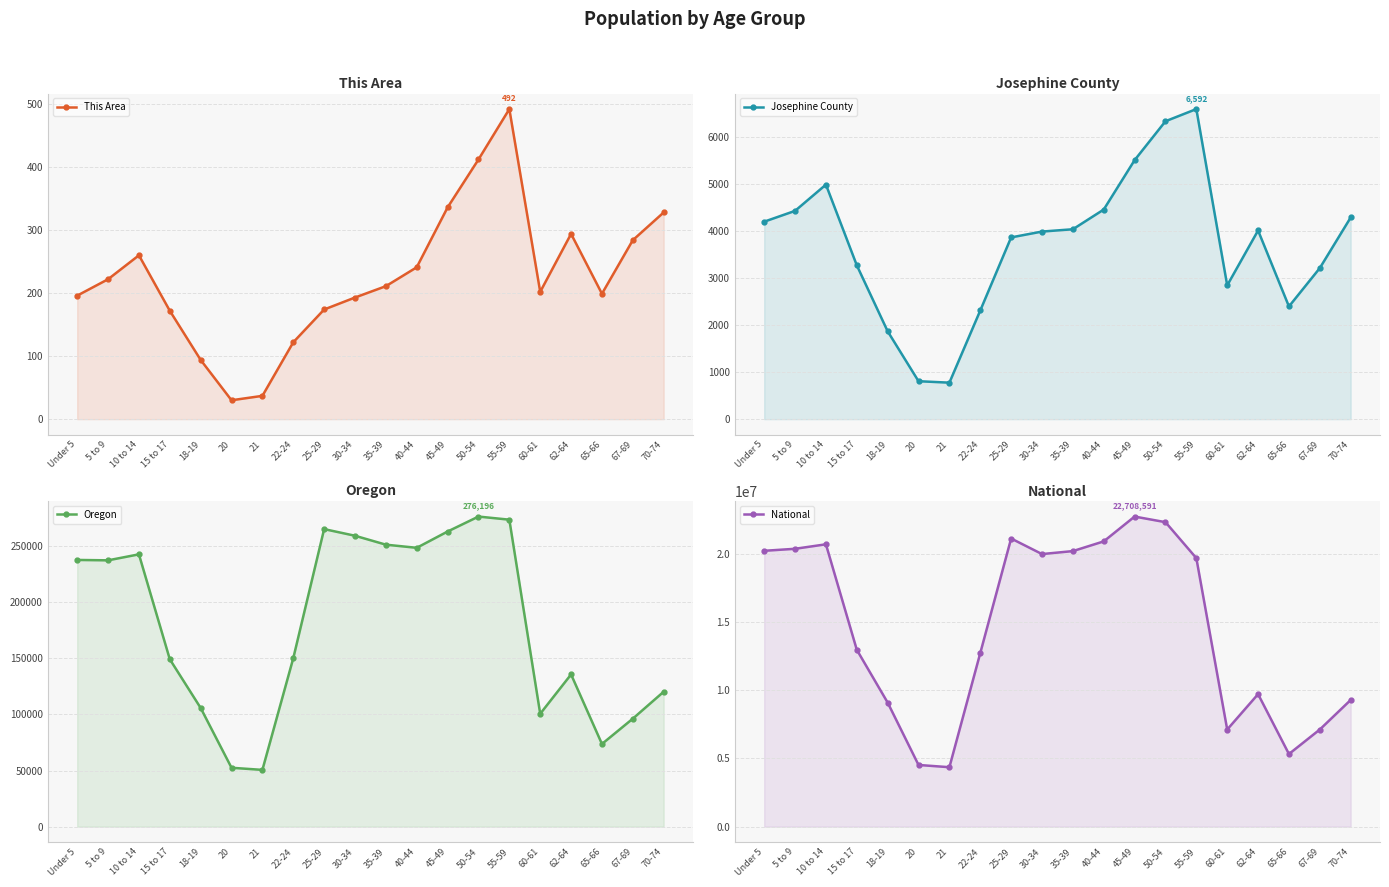

What is the sum of the This Area values at 22-24 and 5 to 9?

344